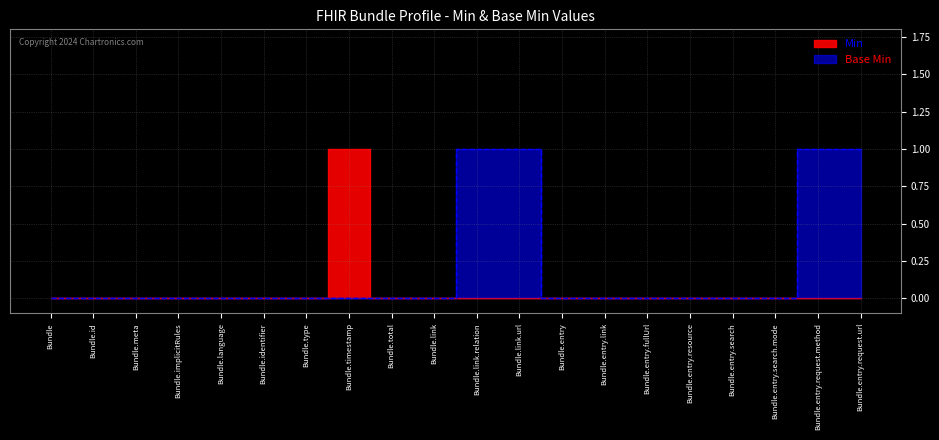

The value of Min at Bundle.meta is 0. True or false?

True